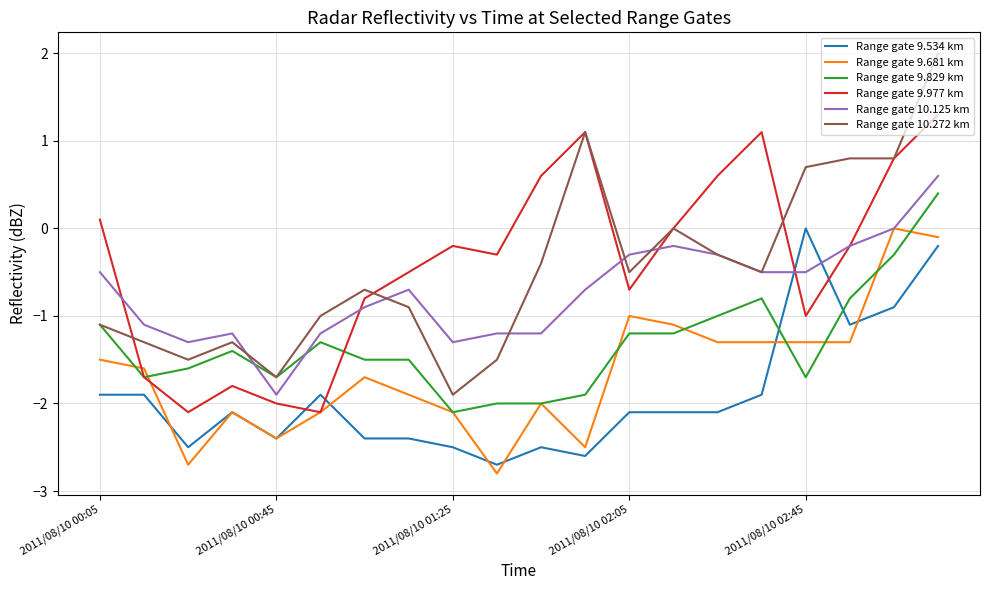

Which series has the largest range (max minus min)?

Range gate 10.272 km